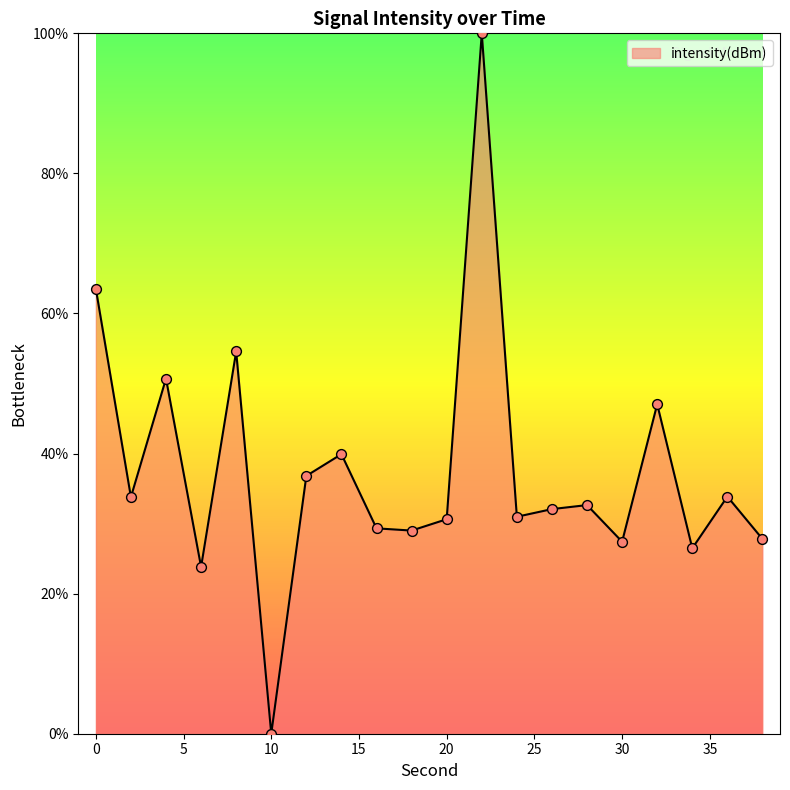

What is the difference between the maximum and minimum values?

100.0